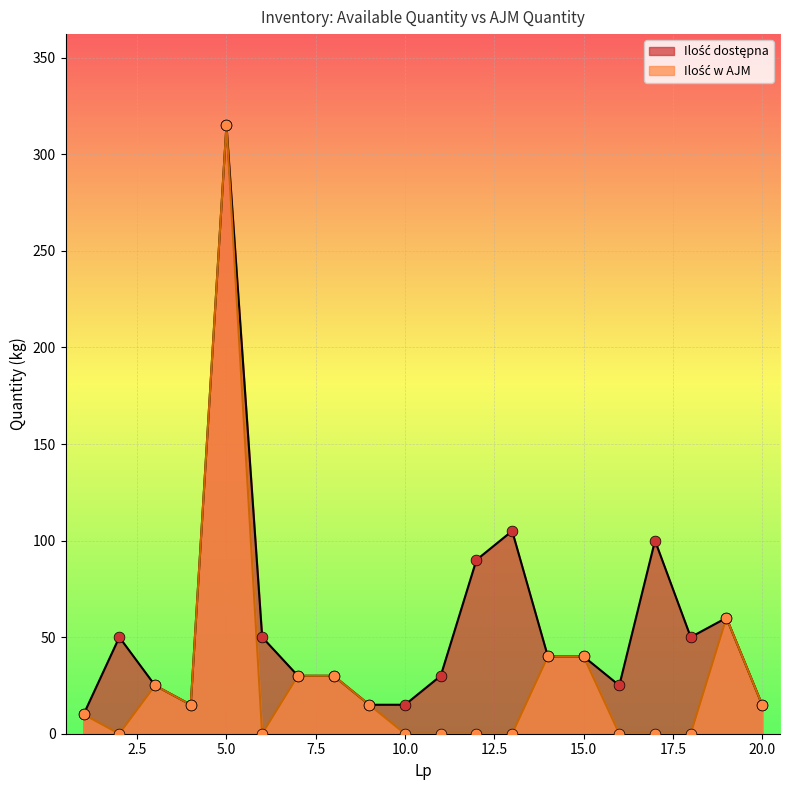

Which series contains the lowest Y value?

Ilość w AJM